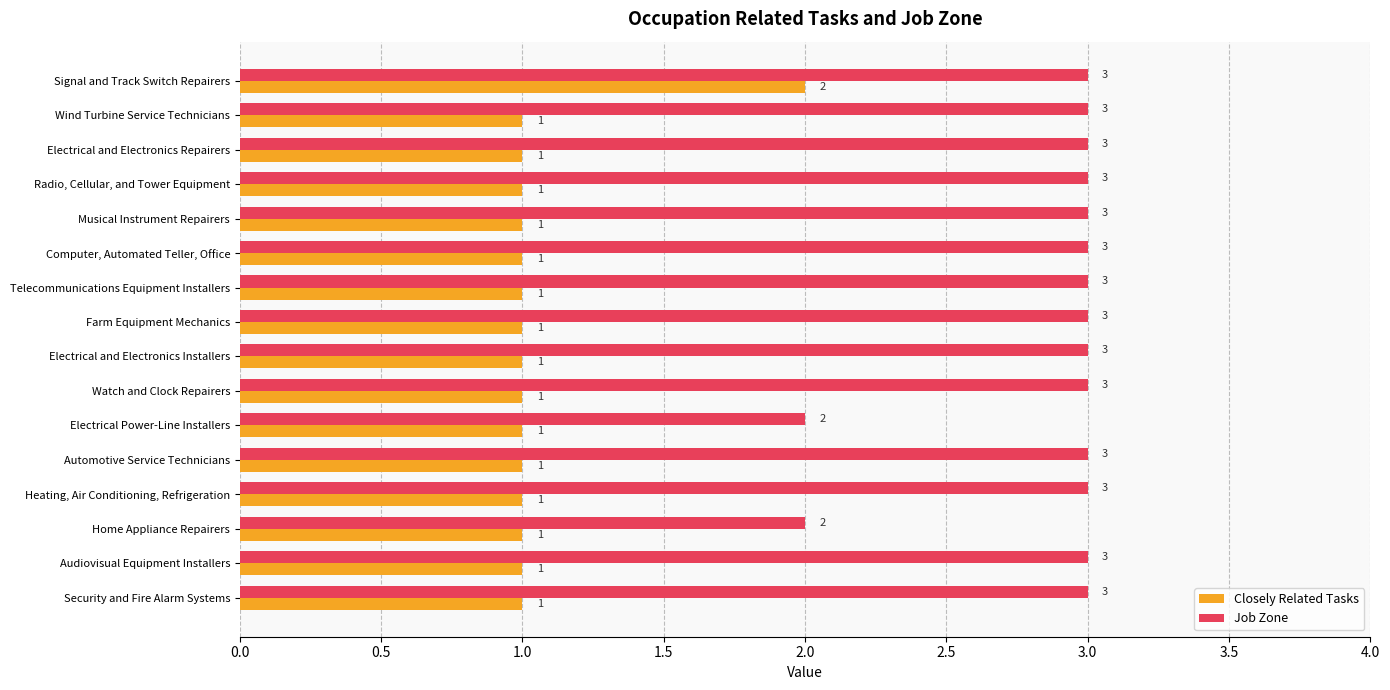

What is the sum of all Job Zone values?

46